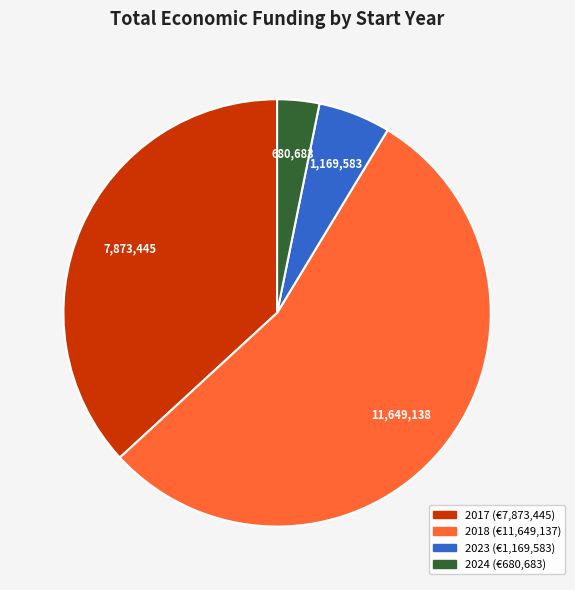

Count the number of slices in the pie.

4